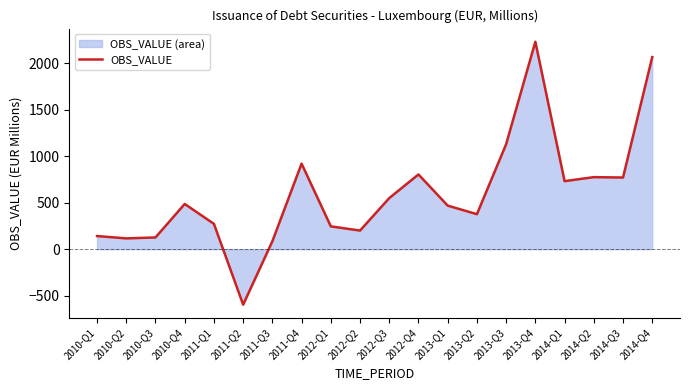

What is the change in value from 2013-Q2 to 2014-Q4?

+1688